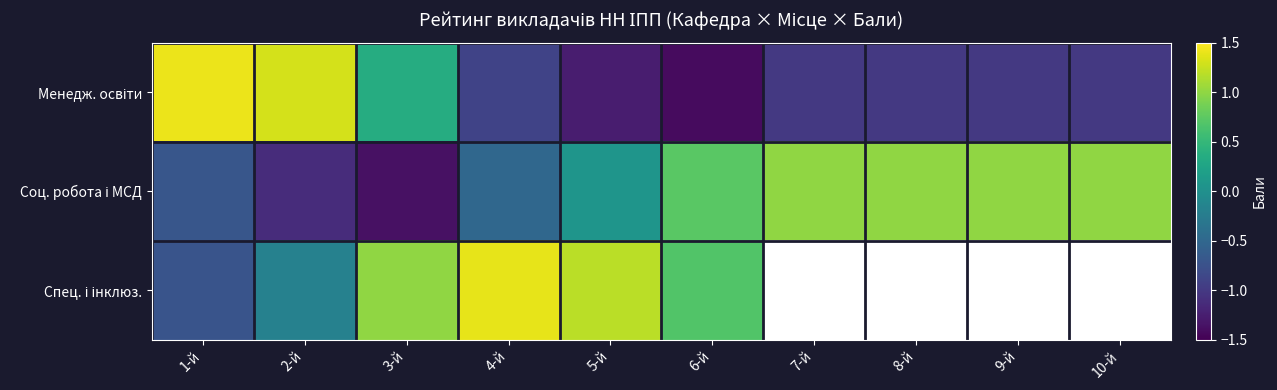

What is the sum of all Соц. робота і МСД values?

1.1